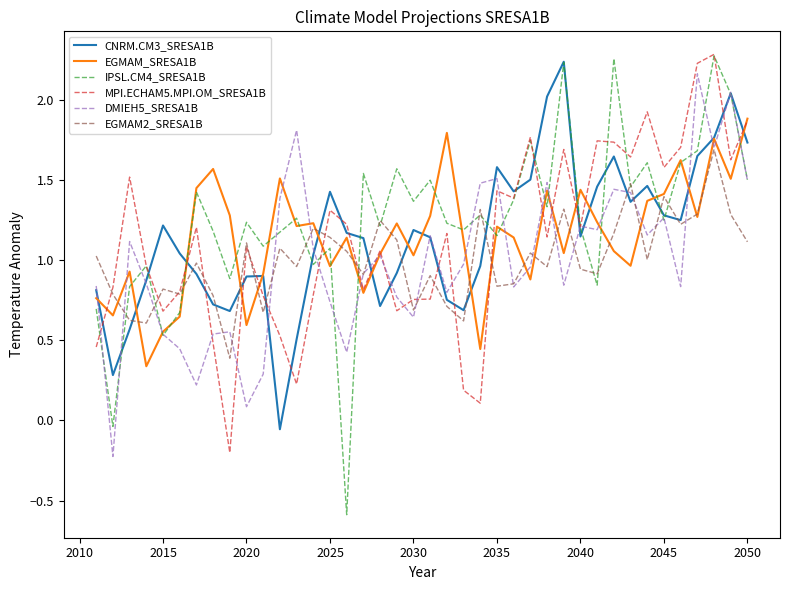

Which series has the largest range (max minus min)?

IPSL.CM4_SRESA1B